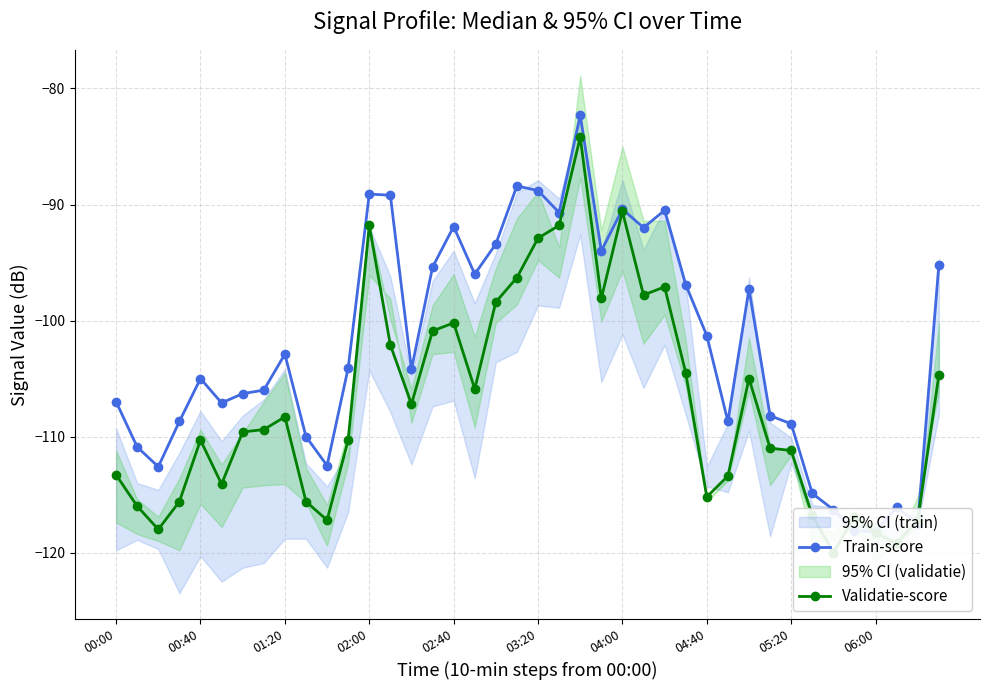

What is the difference between the maximum and minimum values in the Train-score series?

35.9